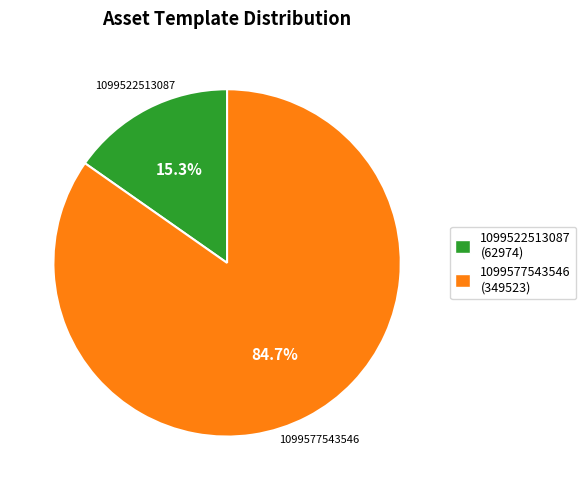

The 1099522513087 slice represents 2% of the pie. True or false?

False